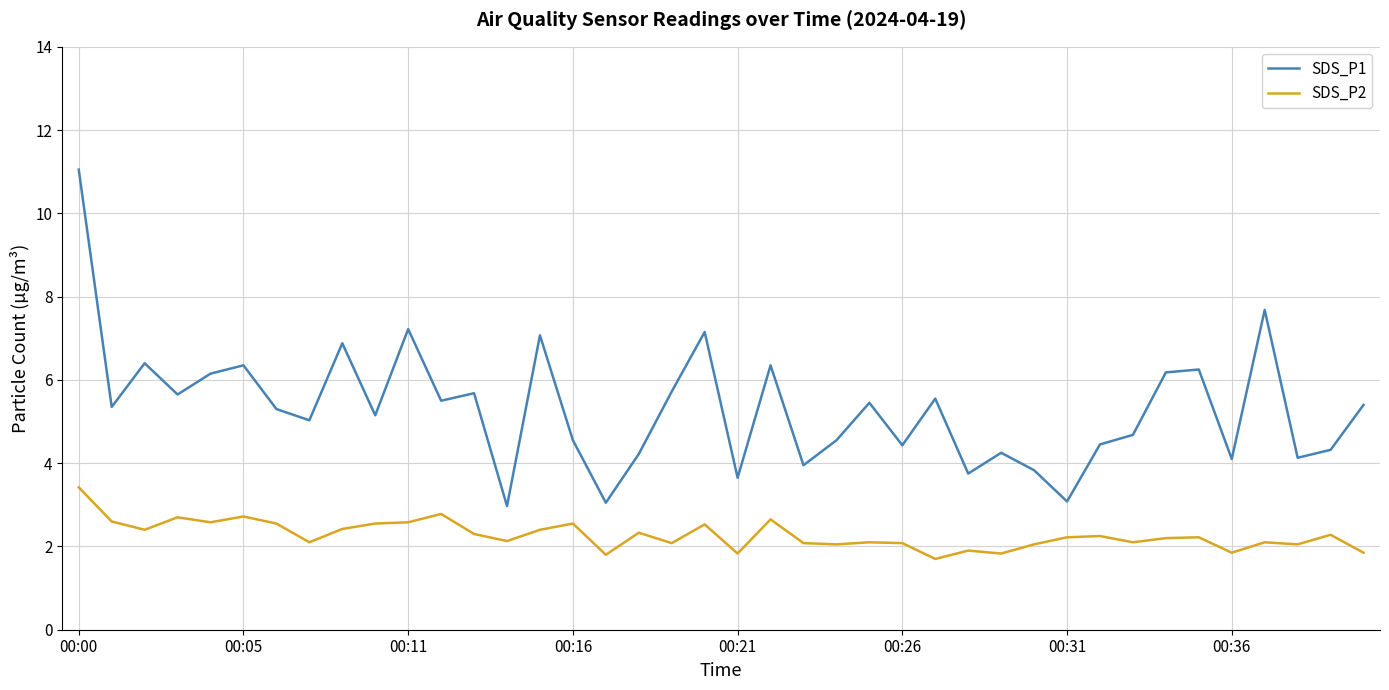

Which series has the largest range (max minus min)?

SDS_P1